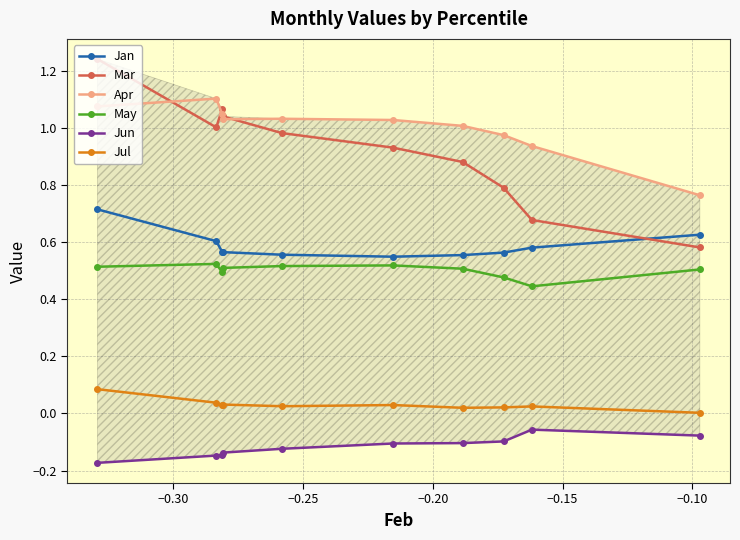

True or false: Jan and Jun intersect in this chart.

False